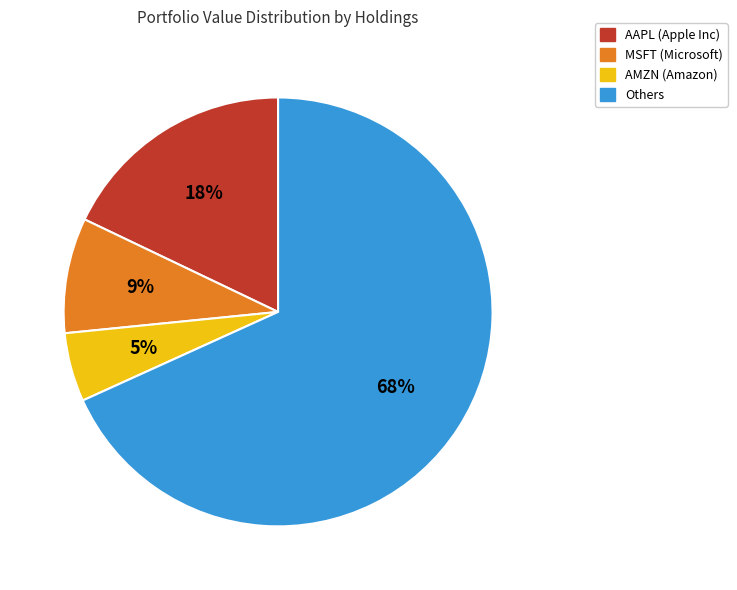

The Others slice represents 73% of the pie. True or false?

False